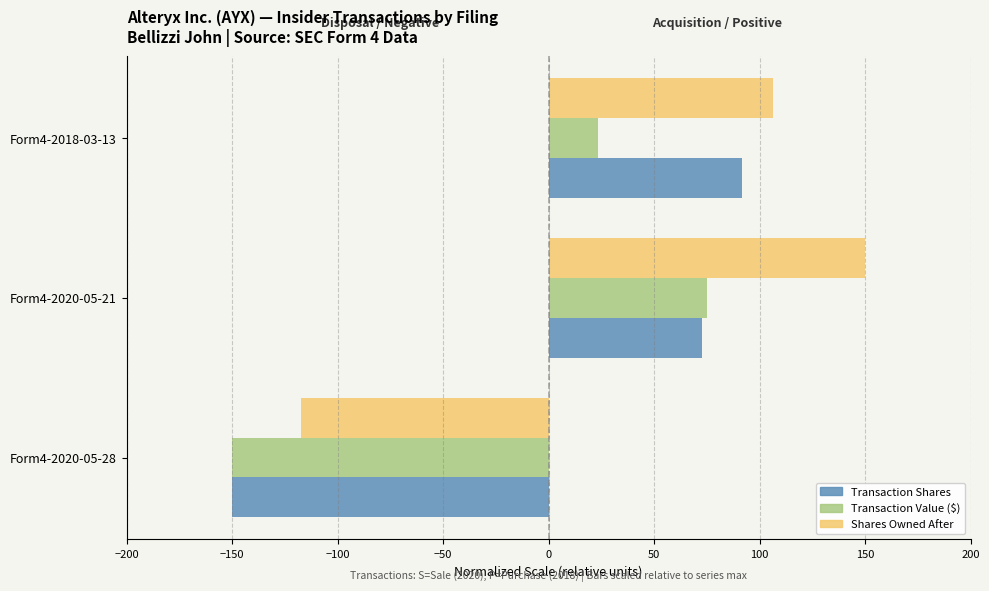

What is the value of the Shares Owned After bar at the 1st from the left?

-117.1